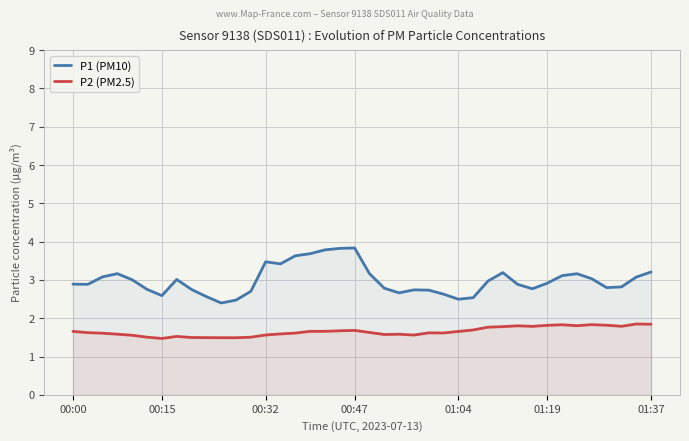

True or false: P2 (PM2.5) and P1 (PM10) intersect in this chart.

False